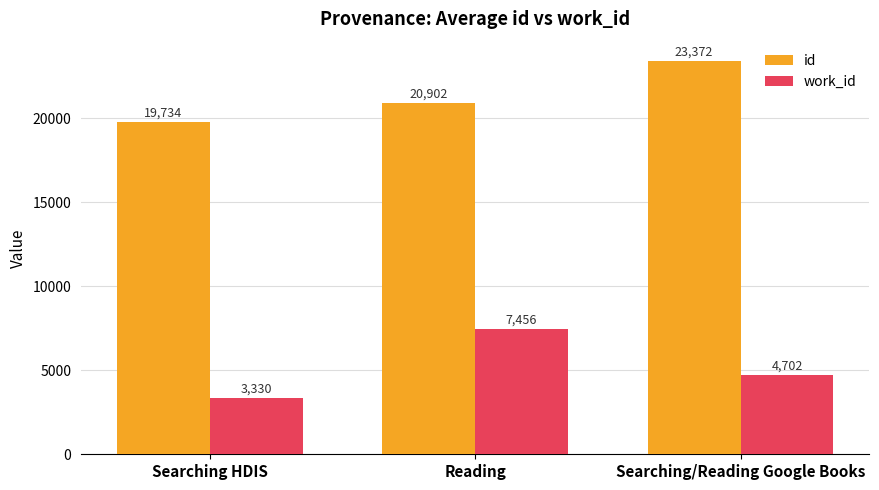

What is the difference between the maximum and minimum values in the work_id series?

4126.4